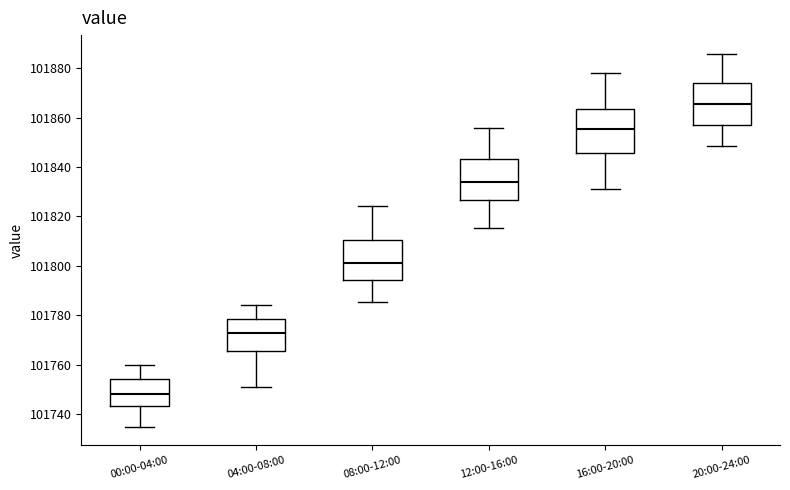

Where does the lower whisker of the box for 20:00-24:00 end on the y-axis? The values are not printed on the chart, so give them approximately, as read against the axis.

101848